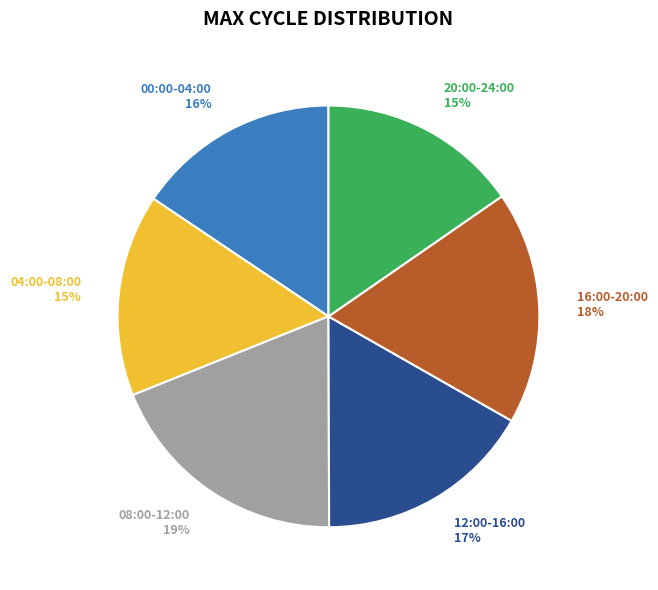

To the nearest percent, what is the difference between the 12:00-16:00 and 16:00-20:00 slice percentages?

1%